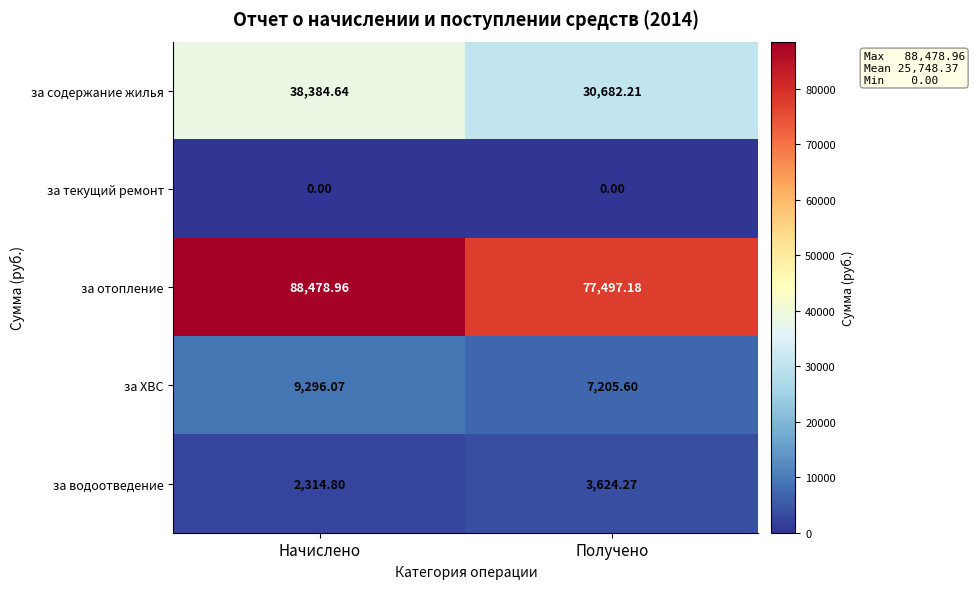

Which series has the widest spread of values?

за отопление